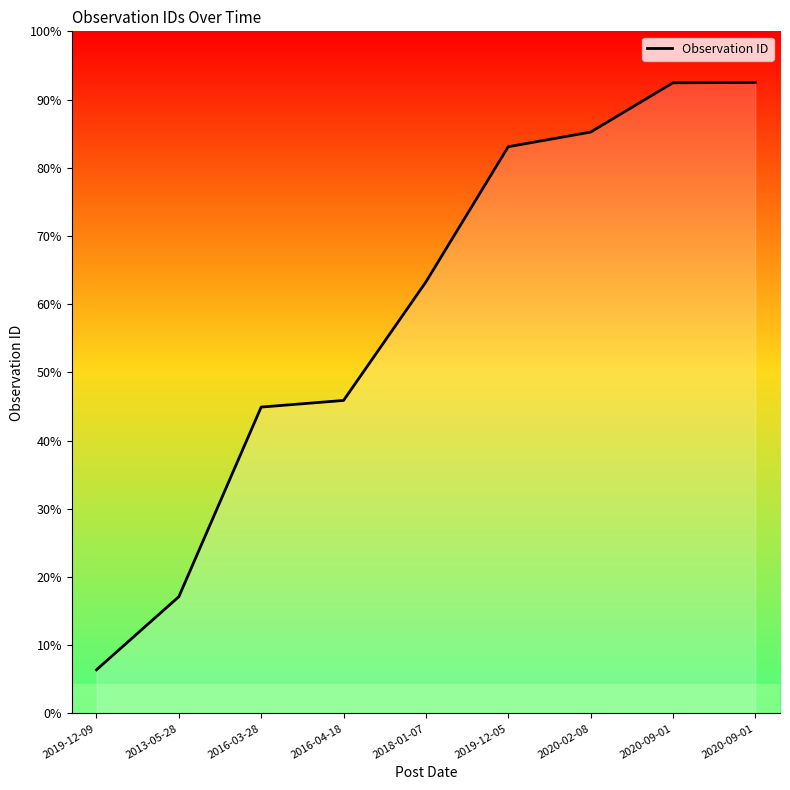

Does the chart have visible grid lines?

No